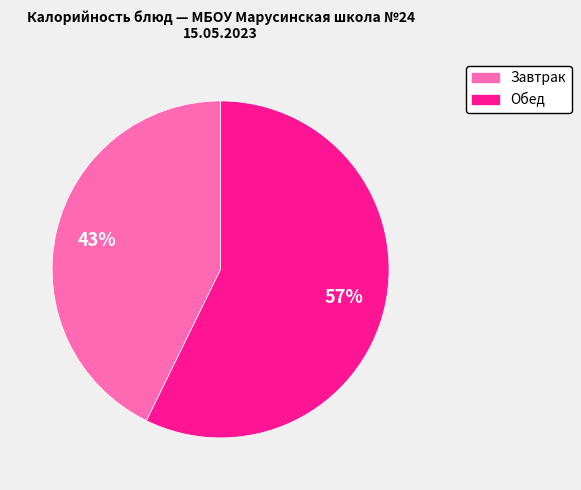

Is there a majority slice in this chart?

Yes